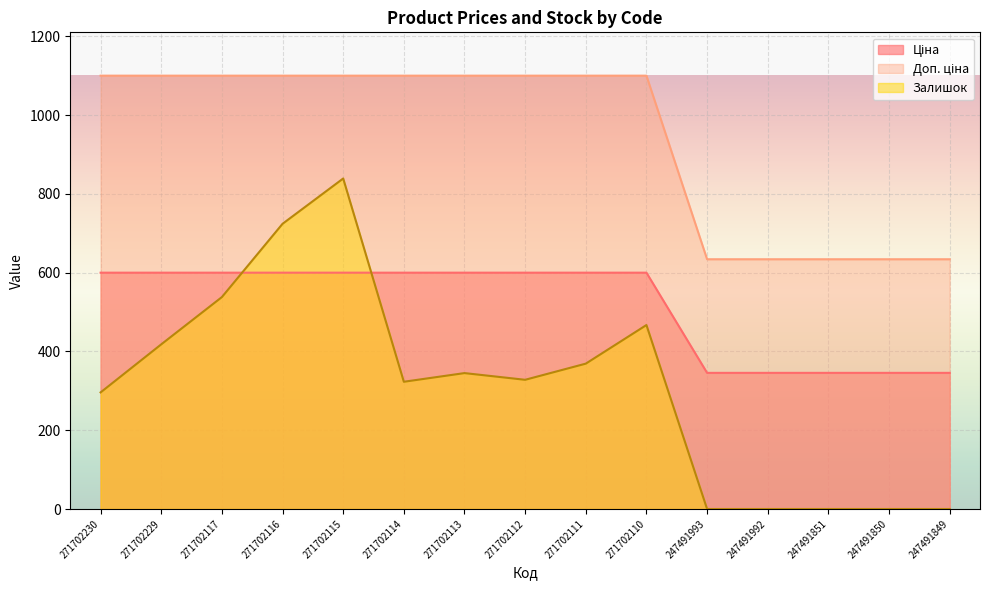

How many interior local peaks does the Залишок series have?

3